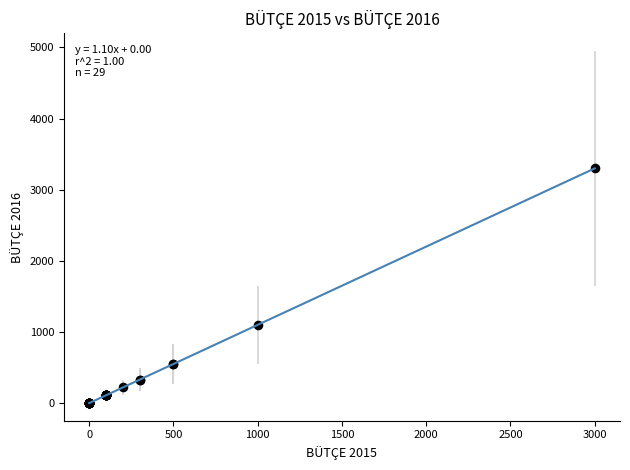

What Y value in the scatter plot is closest to 1650?

1100